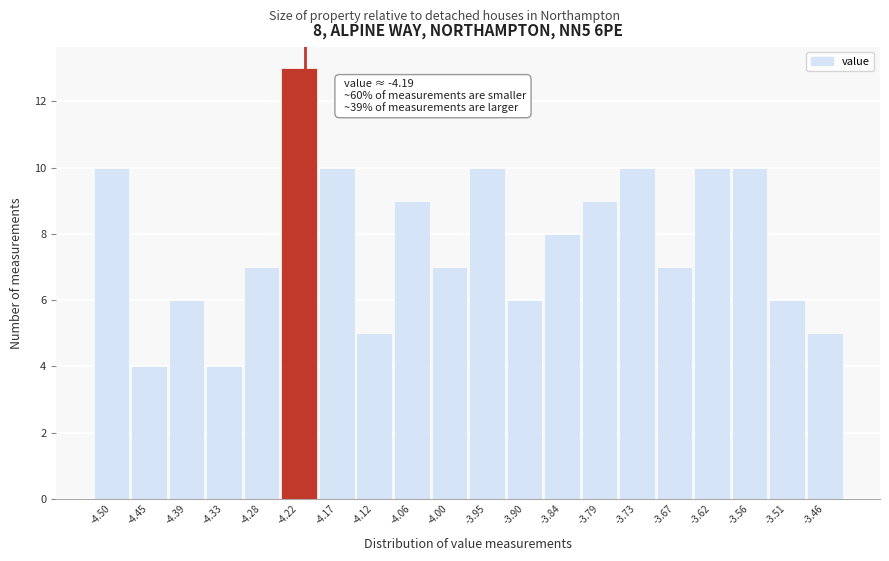

Reading right to left, transcribe all the data shown in this chart.

5	6	10	10	7	10	9	8	6	10	7	9	5	10	13	7	4	6	4	10